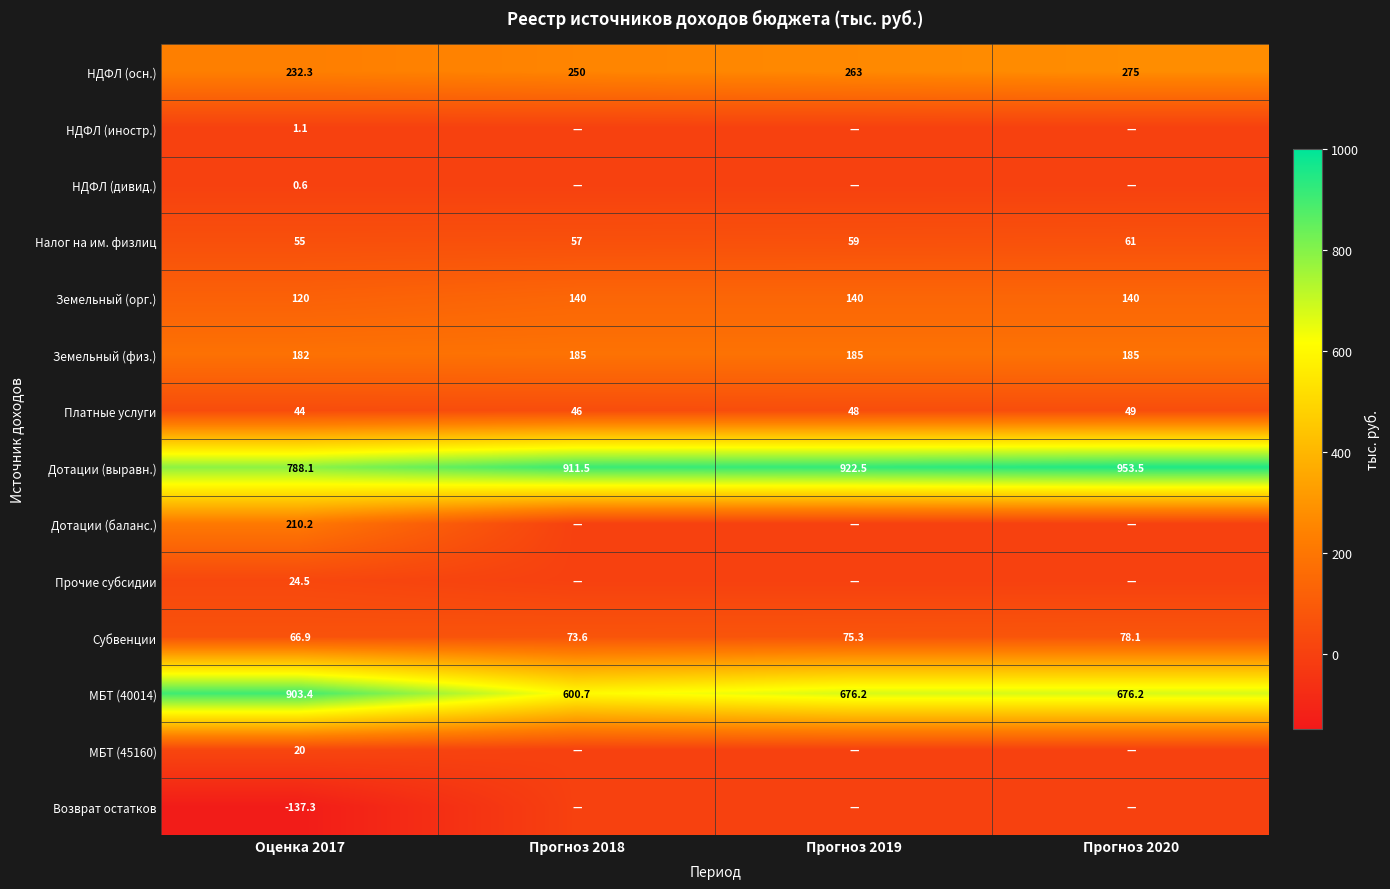

How many data points does each series have?

4